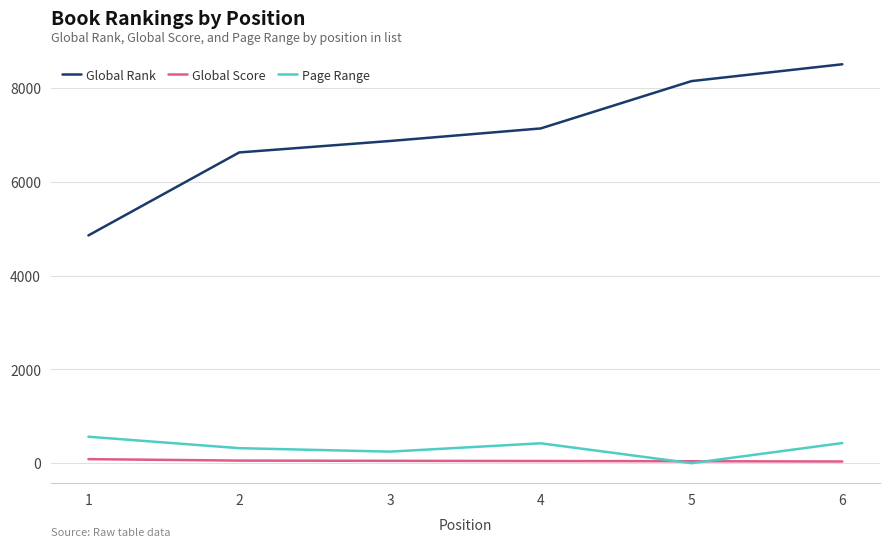

What is the approximate value of Global Score at 2, to the nearest 10?

60